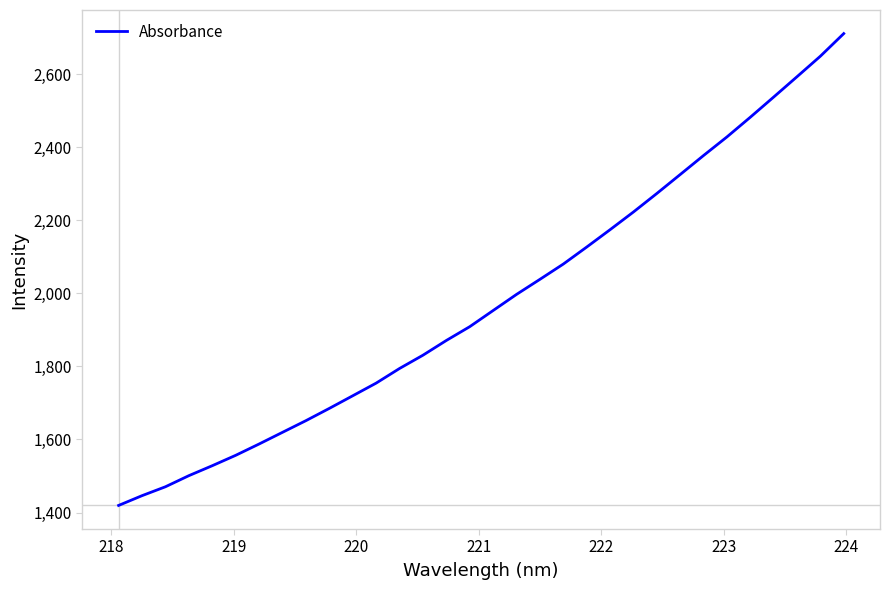

How many series are shown in this chart?

1